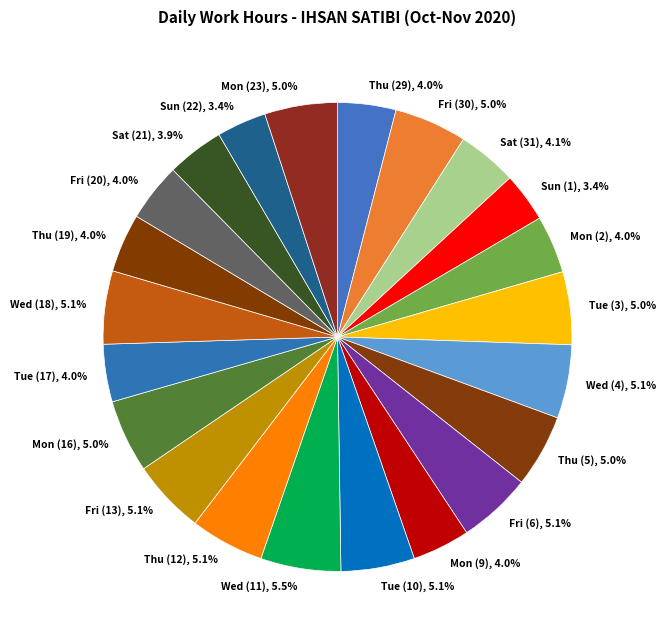

The Tue (17) slice represents 15% of the pie. True or false?

False